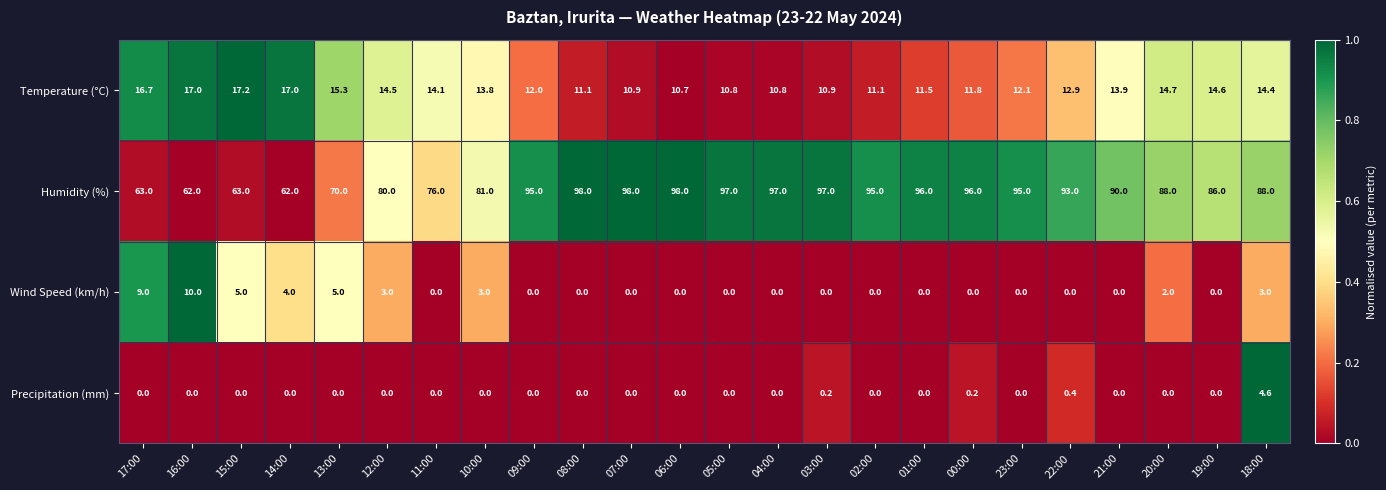

What is the total value across all series at 20:00?

104.7